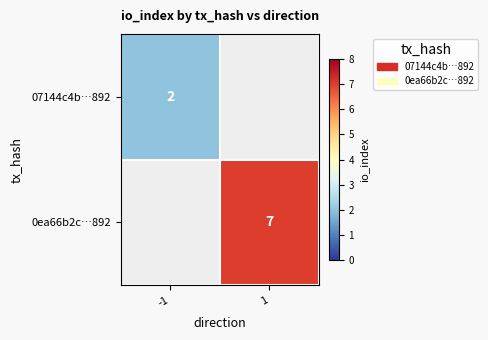

Count the number of data series in this chart.

2